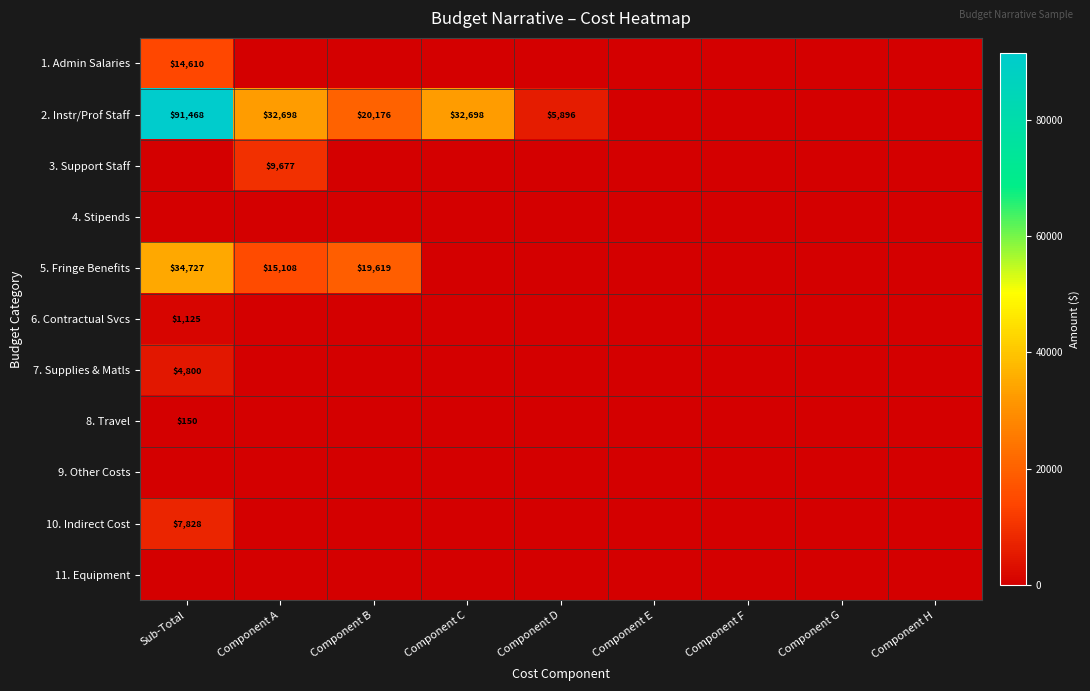

The 5. Fringe Benefits series shows 19619 at Component B. True or false?

True